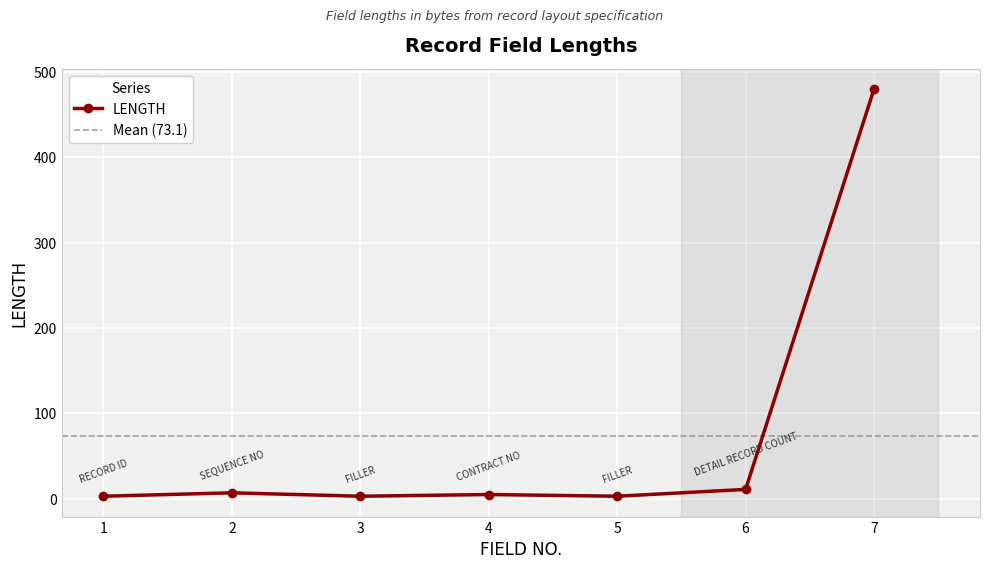

Reading left to right, what are all the values shown in this chart?

3	7	3	5	3	11	480